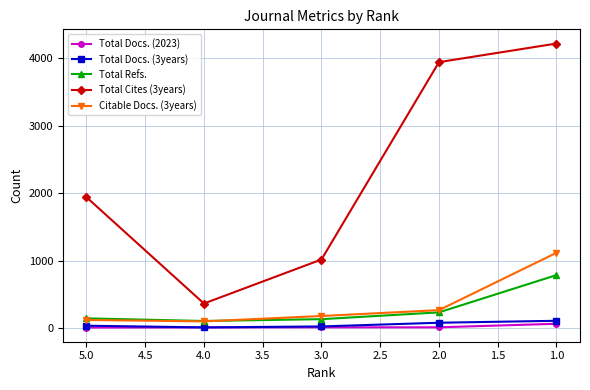

In Citable Docs. (3years), how many points are lower than both neighbors (excluding endpoints)?

1